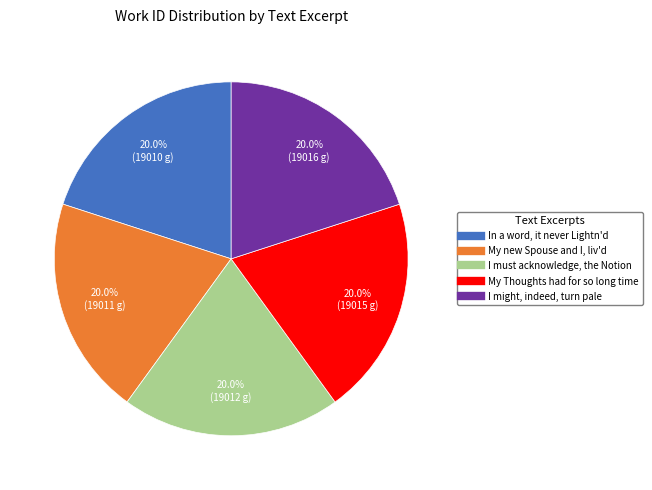

To the nearest percent, what percentage of the pie is My Thoughts had for so long time?

20%